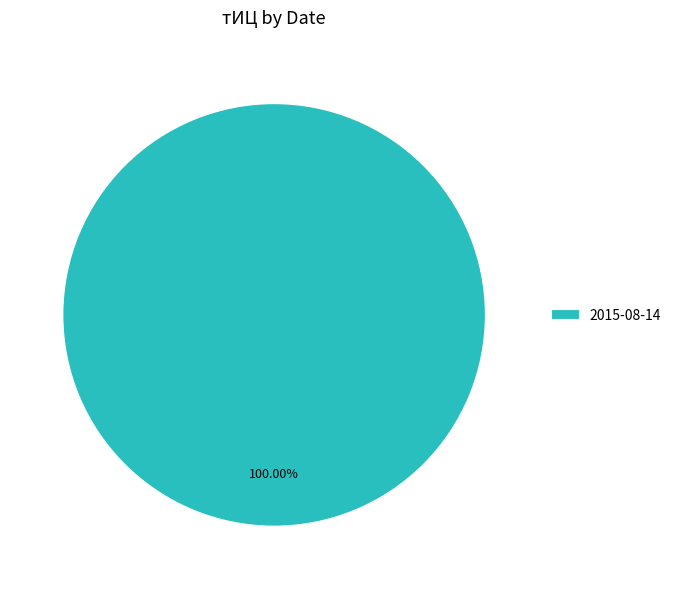

Is there a majority slice in this chart?

Yes